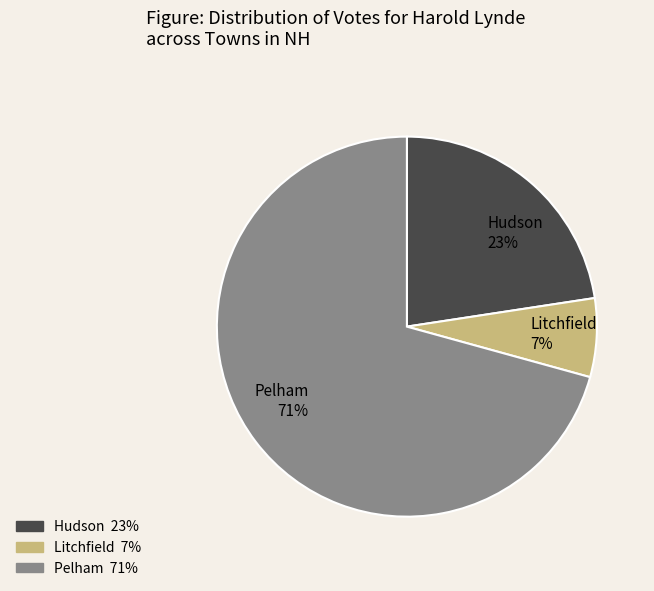

Is there any slice that represents more than half of the pie?

Yes